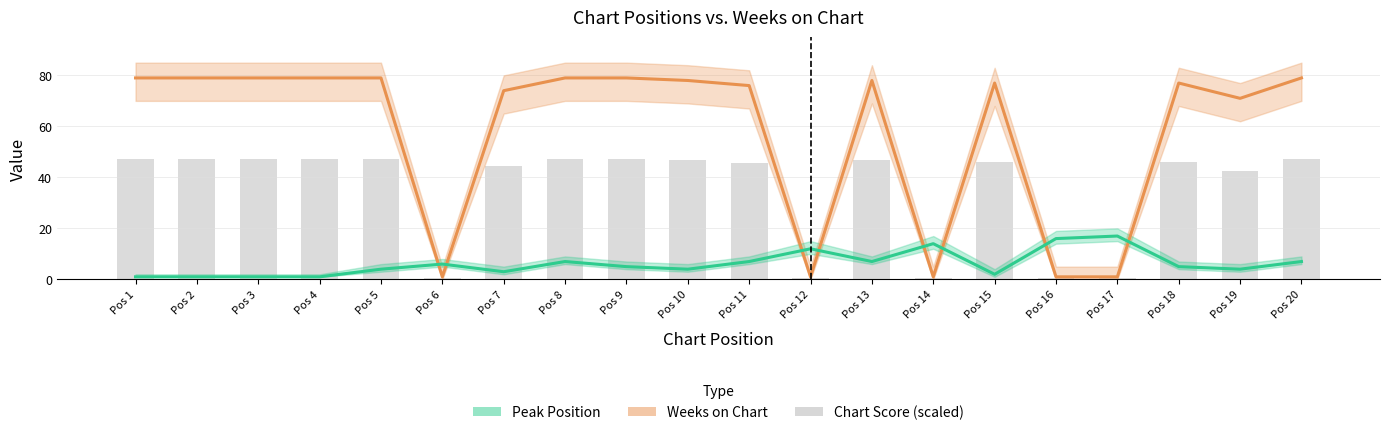

Where is Peak Position nearest to the value 9?

Pos 8